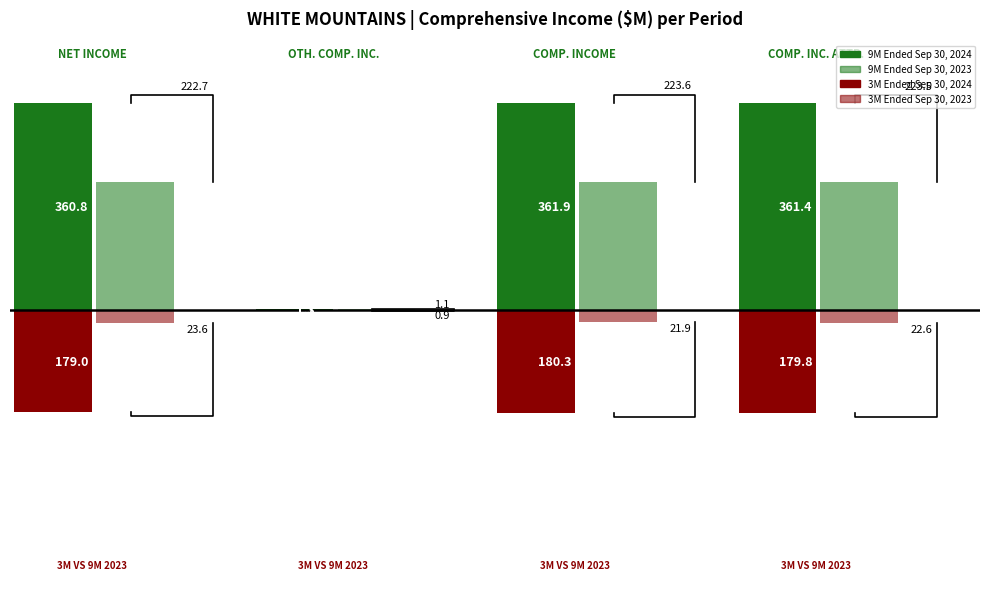

What is the maximum value shown in the chart?

361.9